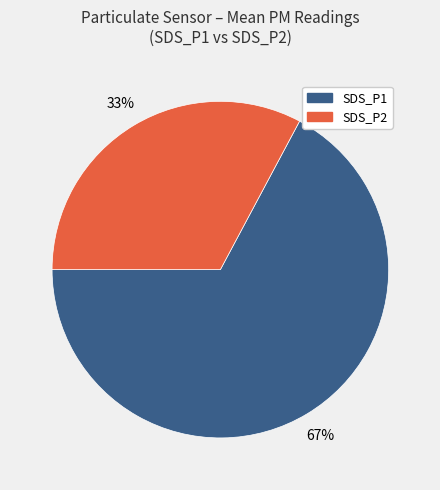

To the nearest percent, what is the difference between the largest and smallest slice percentages?

34%